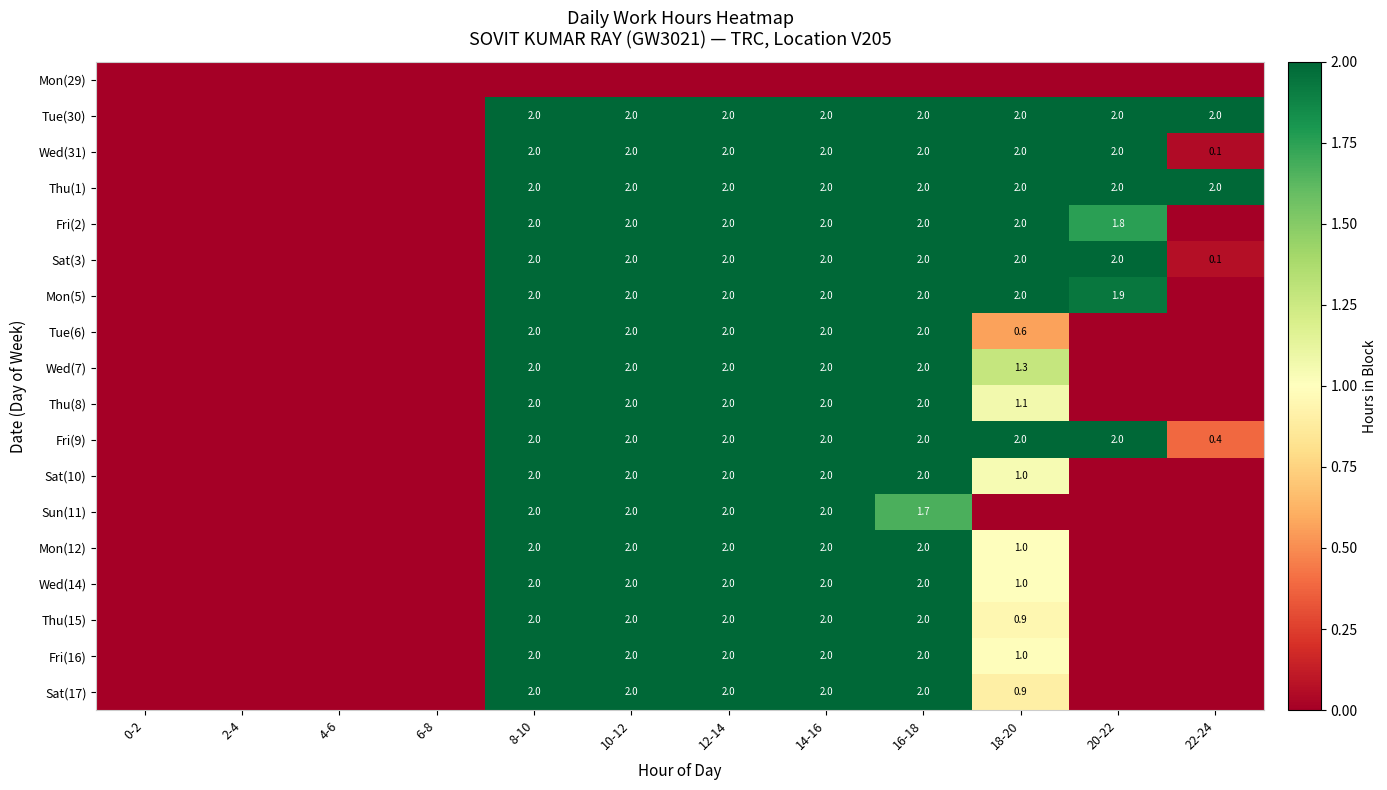

The Thu(8) series shows 2.0 at 16-18. True or false?

True